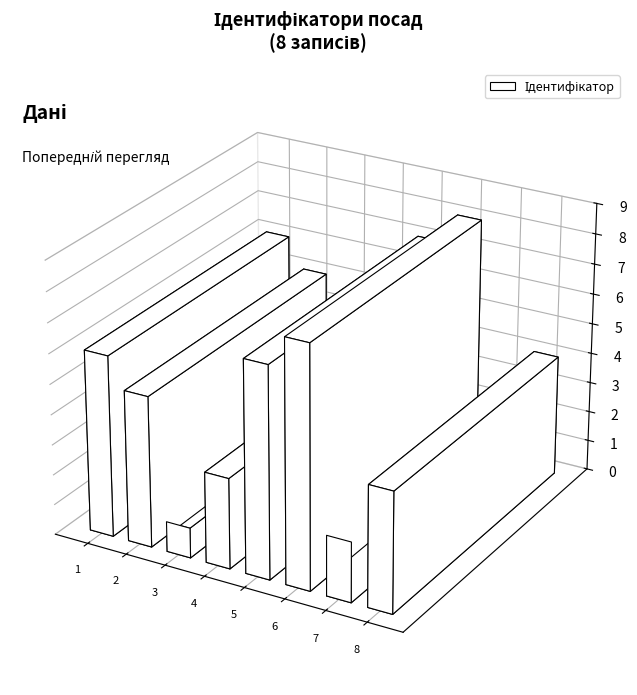

What is the greatest value displayed?

8